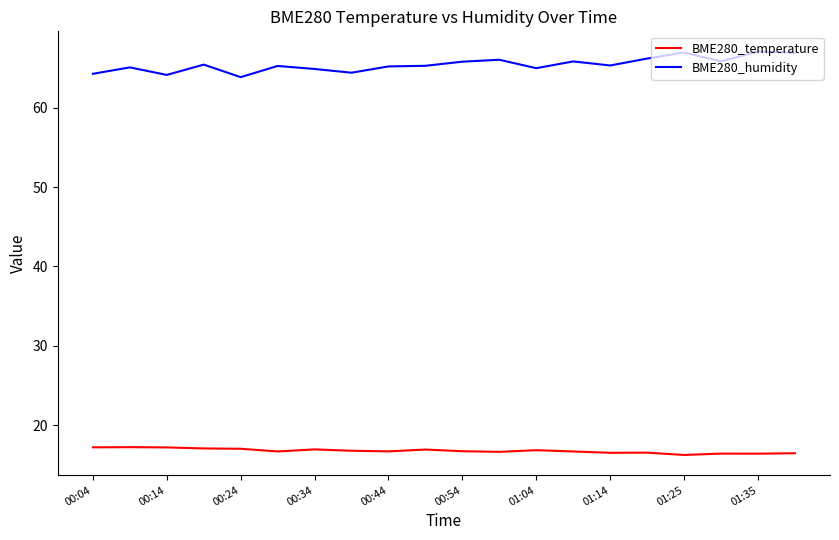

Which series has the largest total across all categories?

BME280_humidity